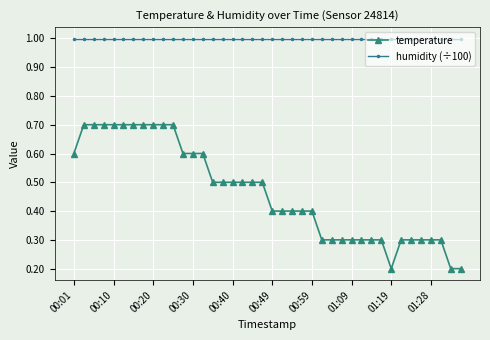

Which series has the largest total across all categories?

humidity (÷100)